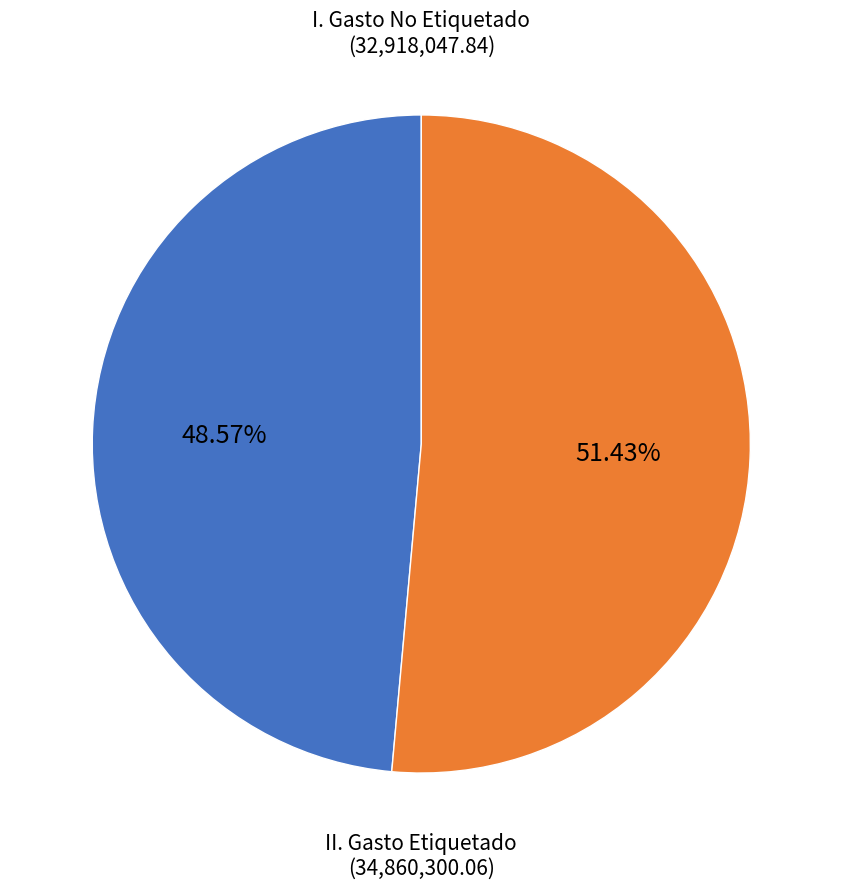

Is there a majority slice in this chart?

Yes